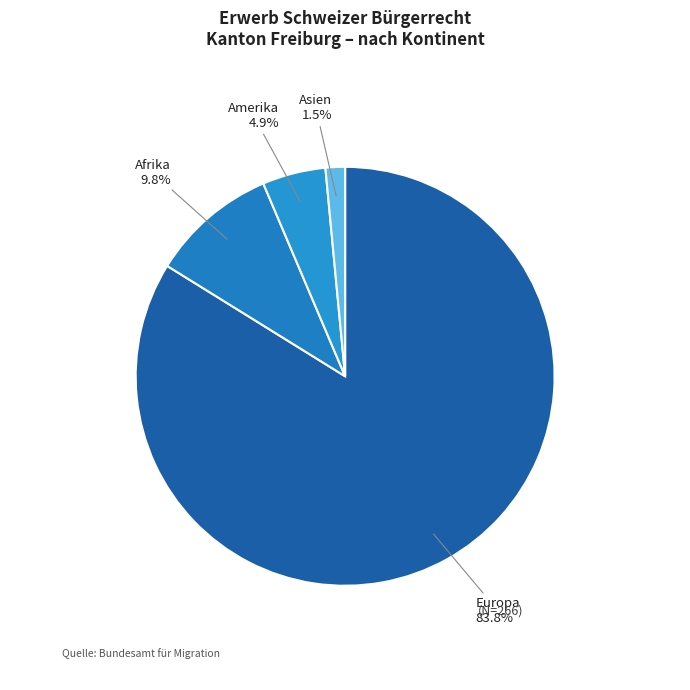

To the nearest percent, what is the difference between the Afrika and Europa slice percentages?

74%